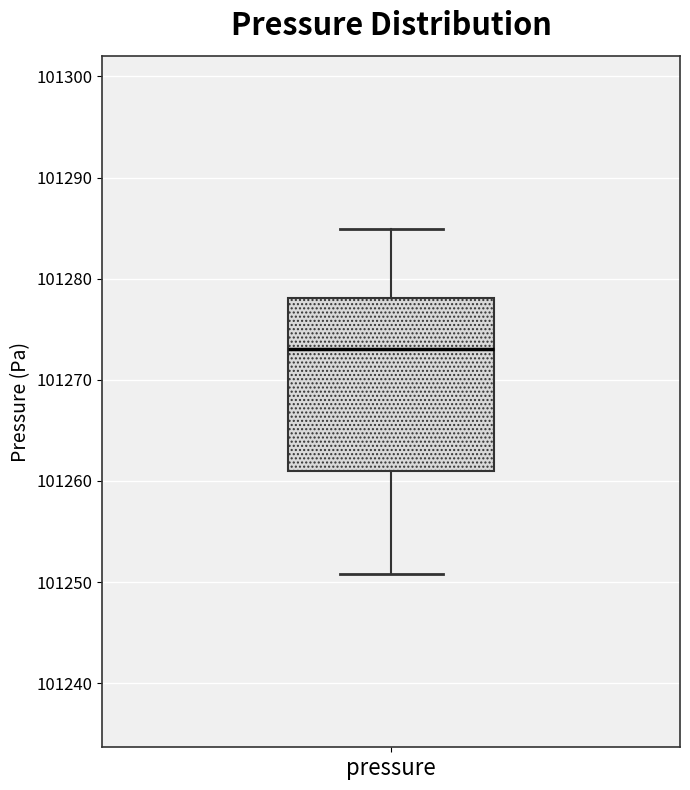

Transcribe this box plot: give where the median line is, the range the box spans, and where the two whiskers end, as read against the y-axis. The values are not printed on the chart, so give them approximately, as read against the axis.

median 101273, box 101261 to 101278, whiskers 101251 to 101285